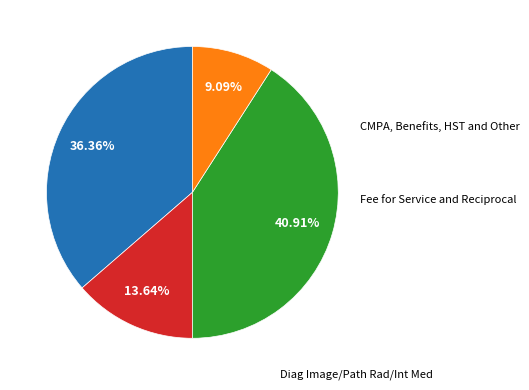

Does any single category account for the majority?

No